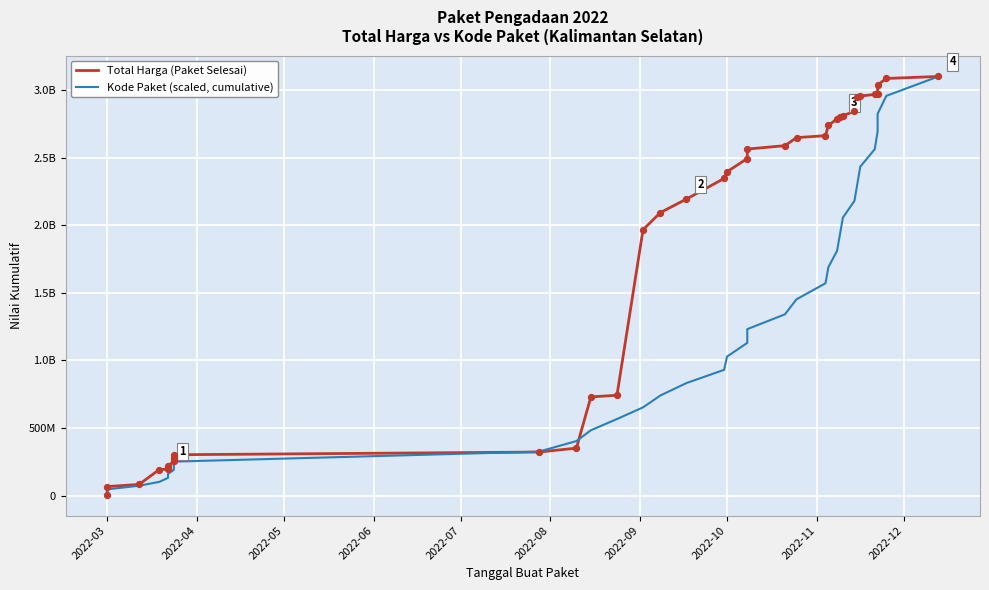

Which series contains the lowest Y value?

Total Harga (Paket Selesai)